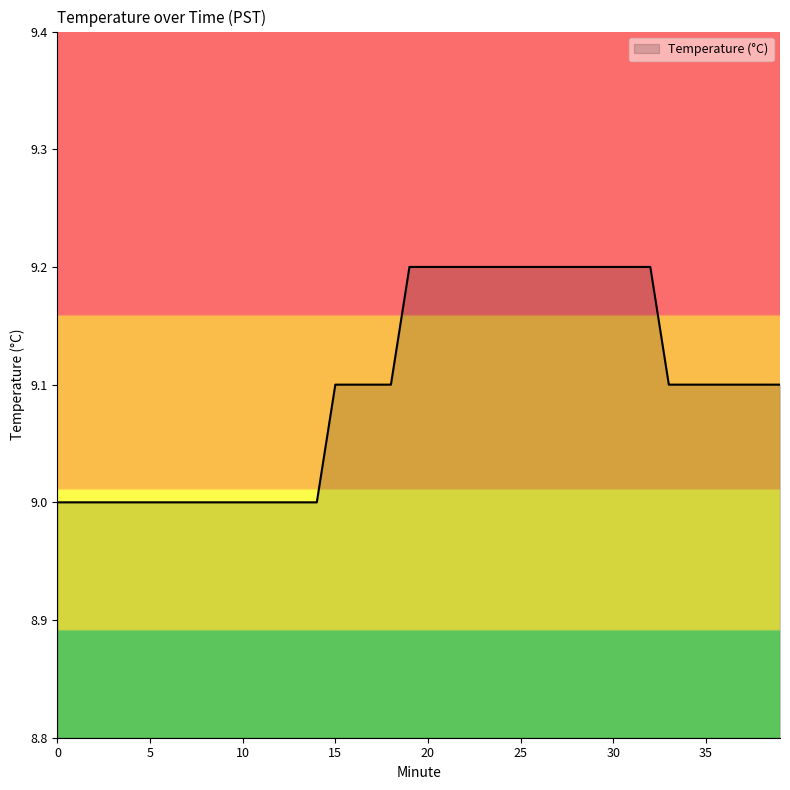

What is the greatest value displayed?

9.2